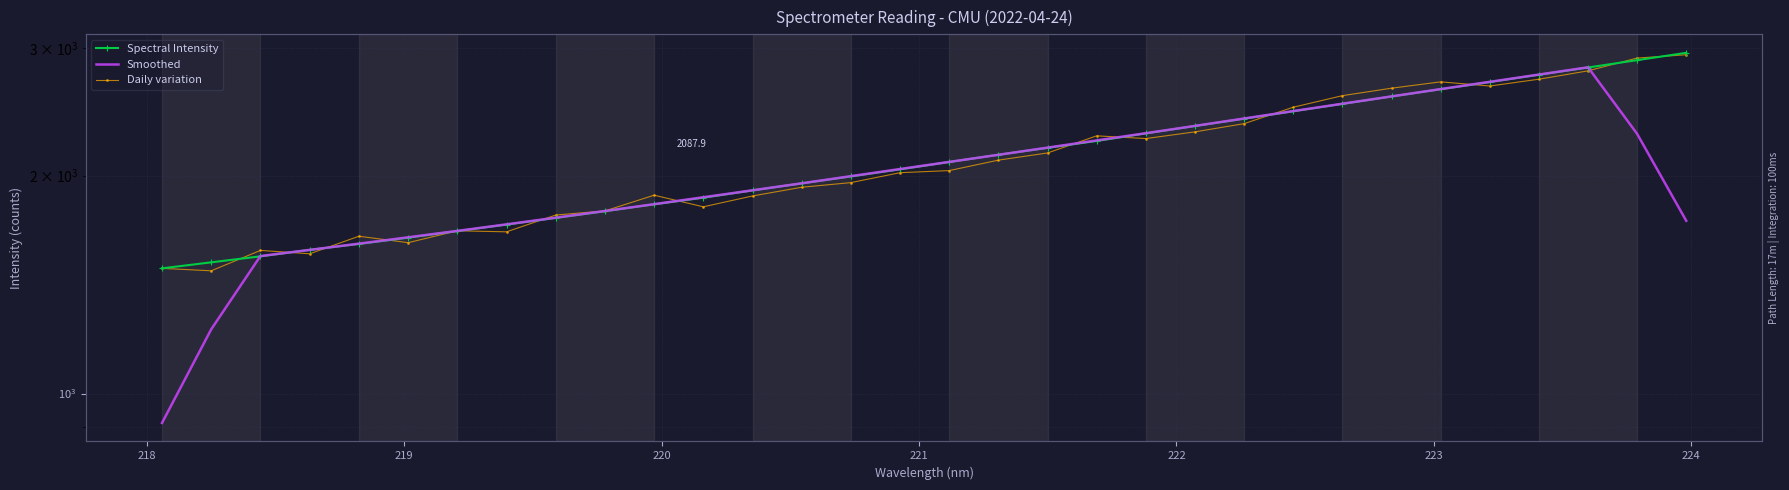

The Spectral Intensity series shows 2039.7 at 15. True or false?

True